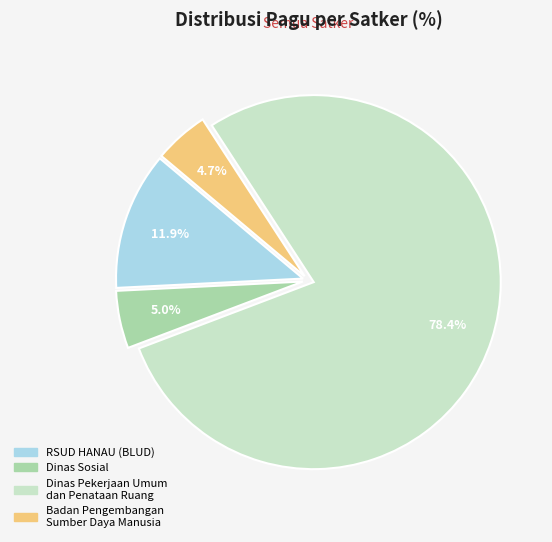

Which has a higher value, Dinas Sosial or RSUD HANAU (BLUD)?

RSUD HANAU (BLUD)